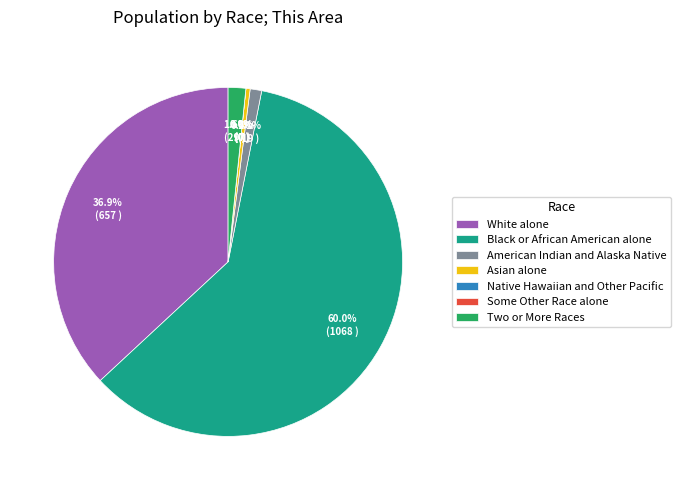

True or false: Black or African American alone accounts for 60% of the total.

True